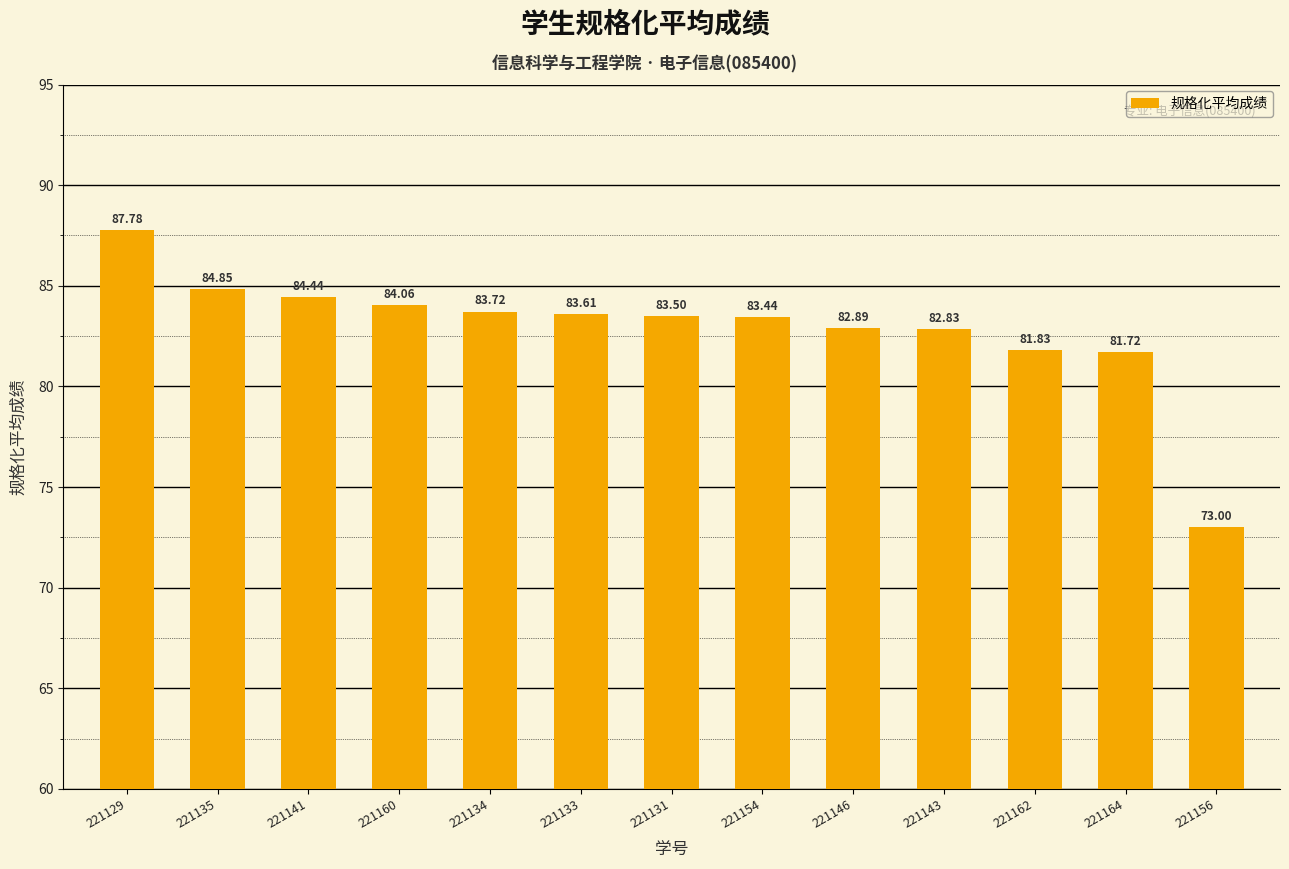

What is the maximum value shown in the chart?

87.8